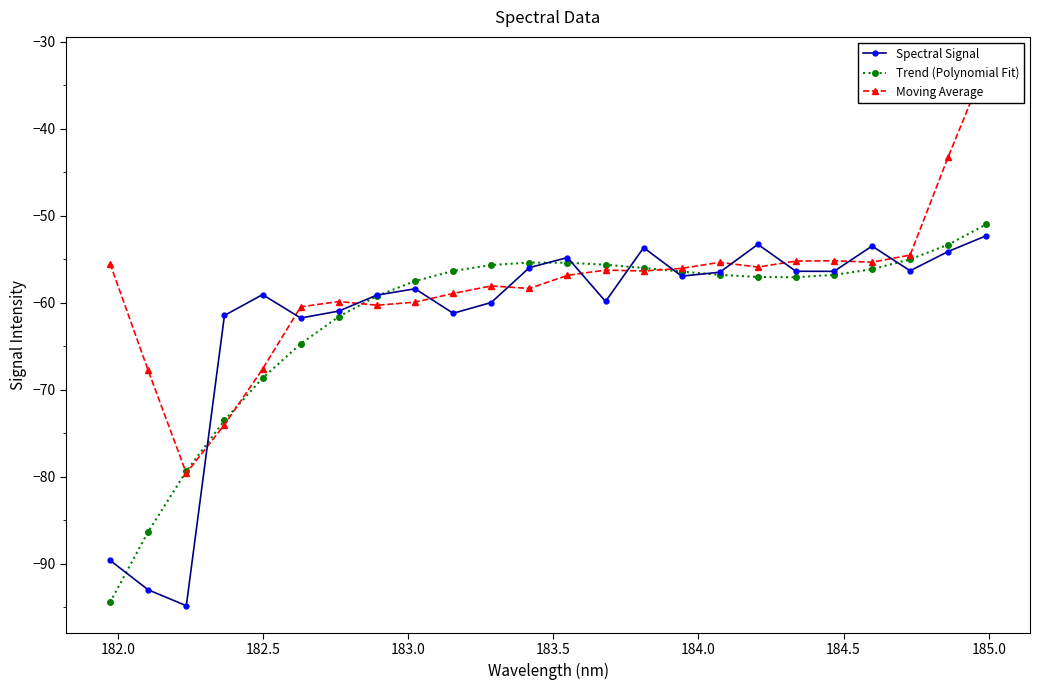

What is the highest value of the Spectral Signal series?

-52.3